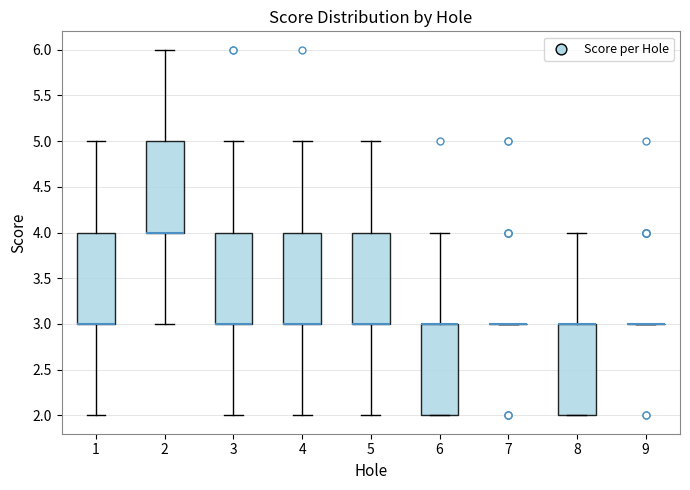

Reading left to right, transcribe this box plot: for each box, give where its median line is, the range the box spans, and where its two whiskers end, as read against the y-axis. The values are not printed on the chart, so give them approximately, as read against the axis.

1: median 3 (drawn on the box's lower edge), box 3 to 4, whiskers 2 to 5
2: median 4 (drawn on the box's lower edge), box 4 to 5, whiskers 3 to 6
3: median 3 (drawn on the box's lower edge), box 3 to 4, whiskers 2 to 5
4: median 3 (drawn on the box's lower edge), box 3 to 4, whiskers 2 to 5
5: median 3 (drawn on the box's lower edge), box 3 to 4, whiskers 2 to 5
6: median 3 (drawn on the box's upper edge), box 2 to 3, whiskers 2 to 4
7: box collapsed to a line at 3, whiskers 3 to 3
8: median 3 (drawn on the box's upper edge), box 2 to 3, whiskers 2 to 4
9: box collapsed to a line at 3, whiskers 3 to 3